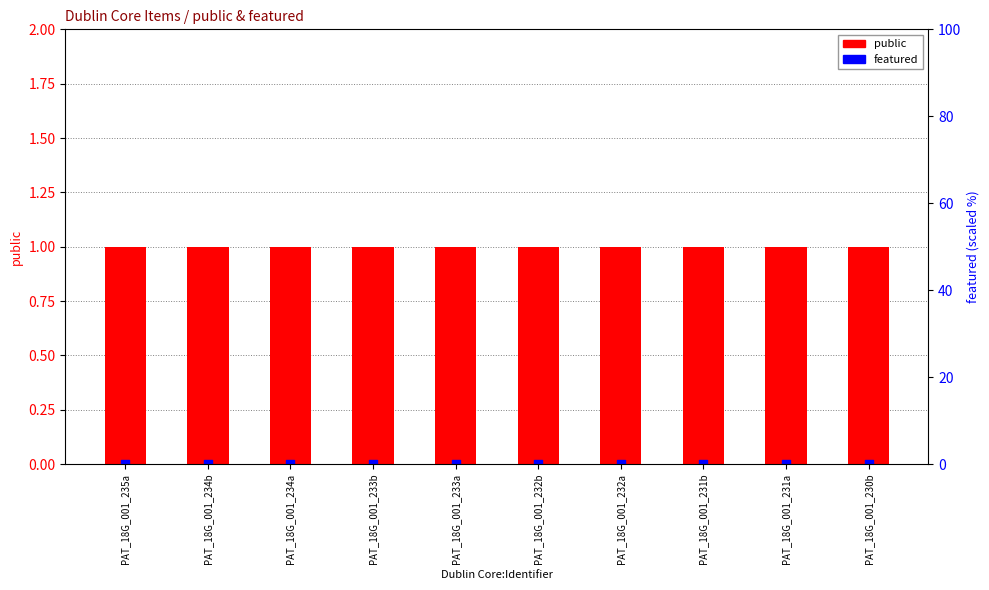

At how many categories does at least one series exceed 0?

10